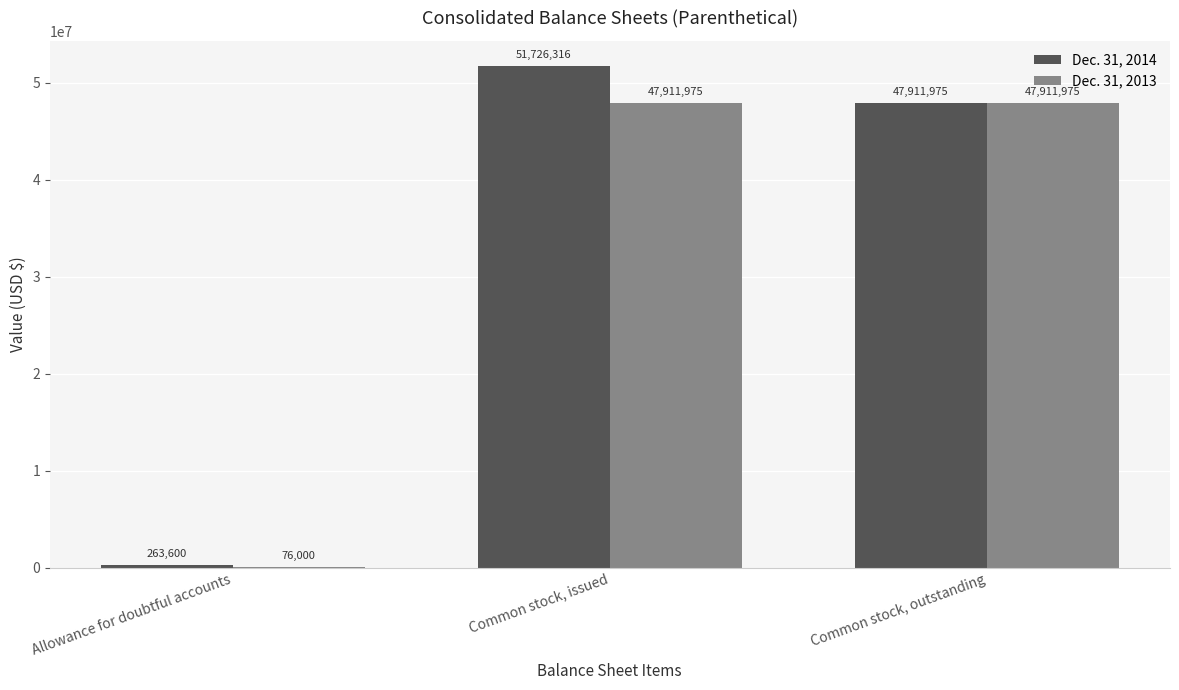

What is the spread (max minus min) of values at Allowance for doubtful accounts?

187600